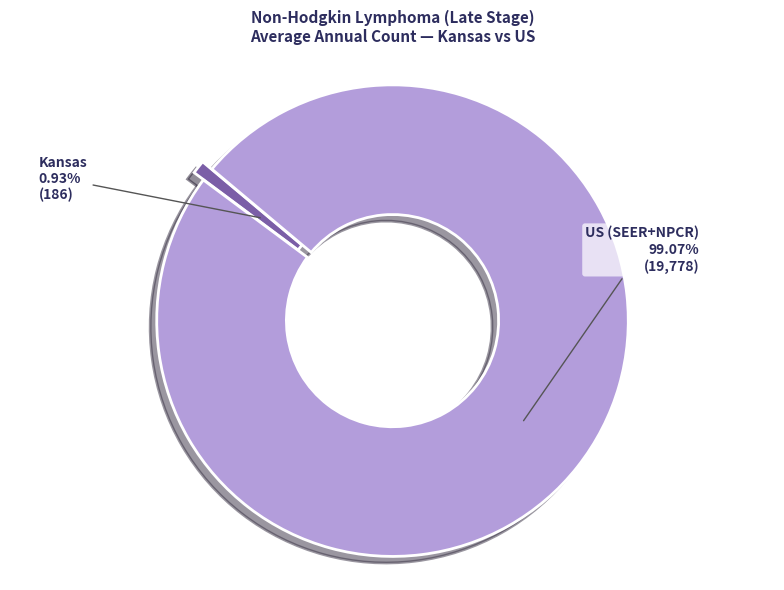

How many slices are in this pie chart?

2